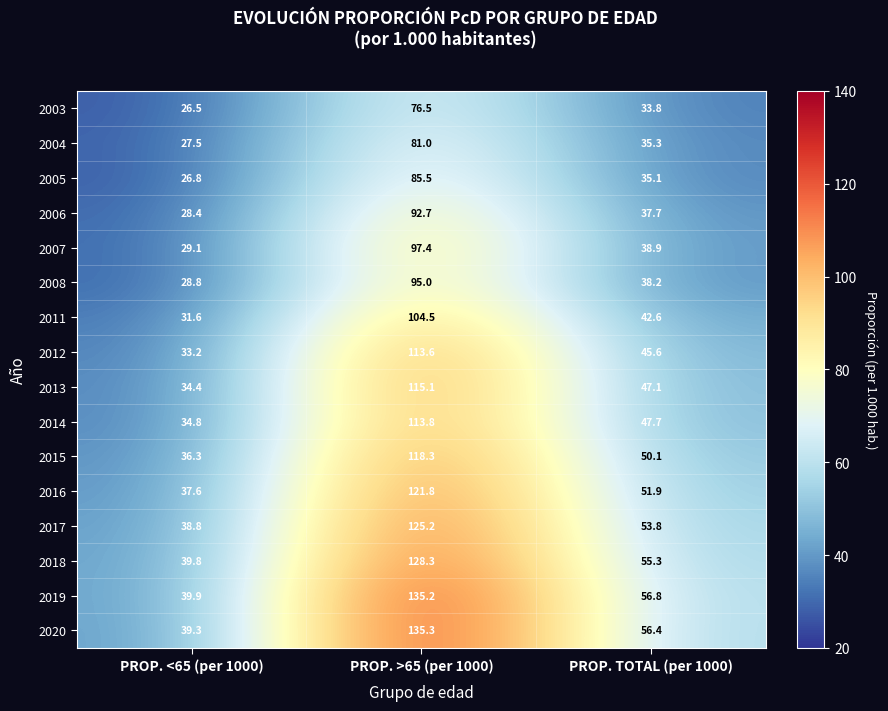

The value of 2006 at PROP. >65 (per 1000) is 92.7. True or false?

True